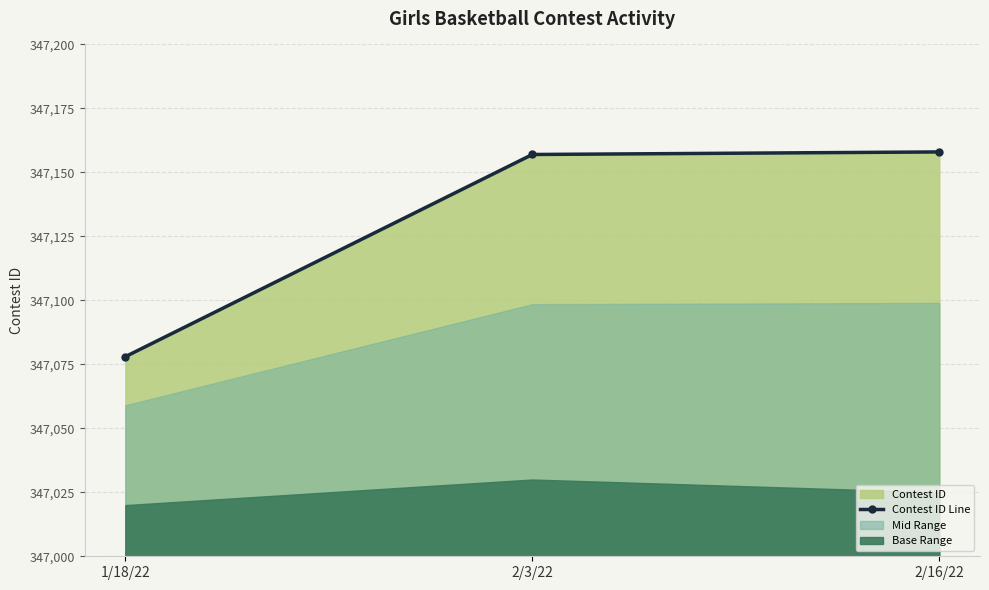

Reading left to right, list all the values displayed in this chart.

1/18/22=347078	2/3/22=347157	2/16/22=347158